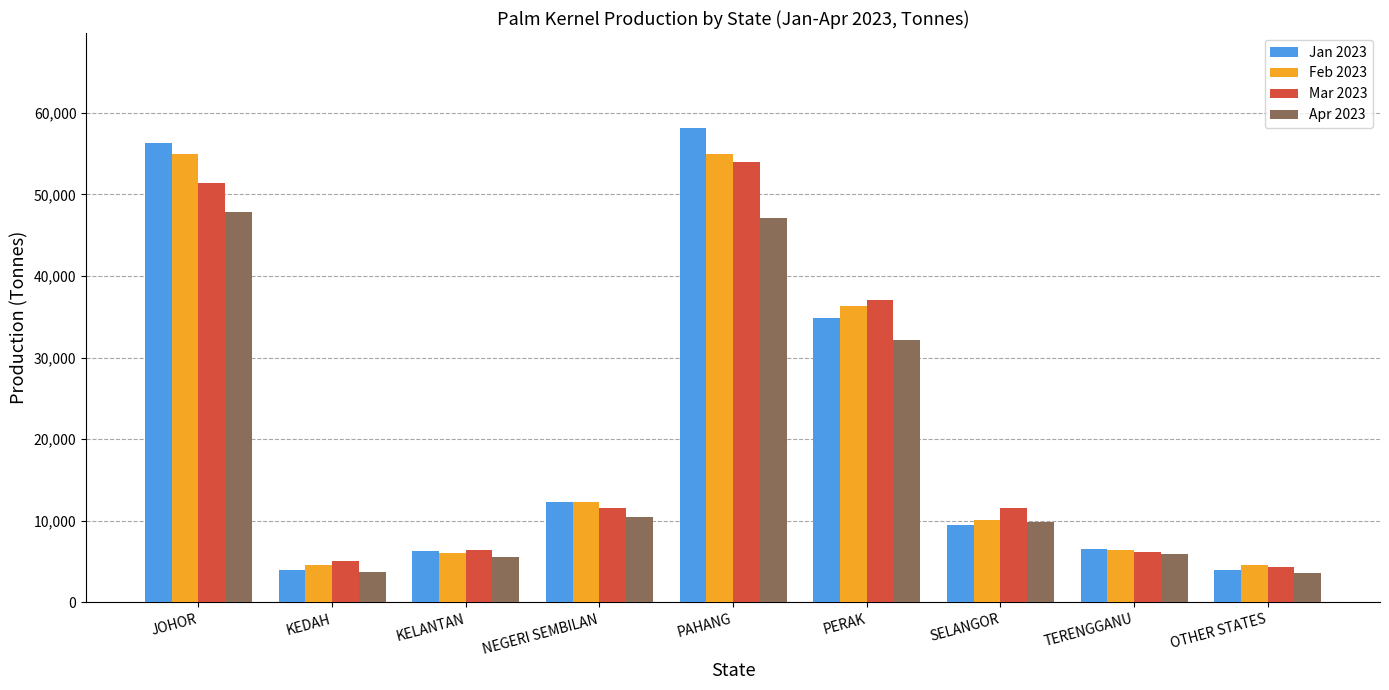

What is the minimum value for Feb 2023?

4550